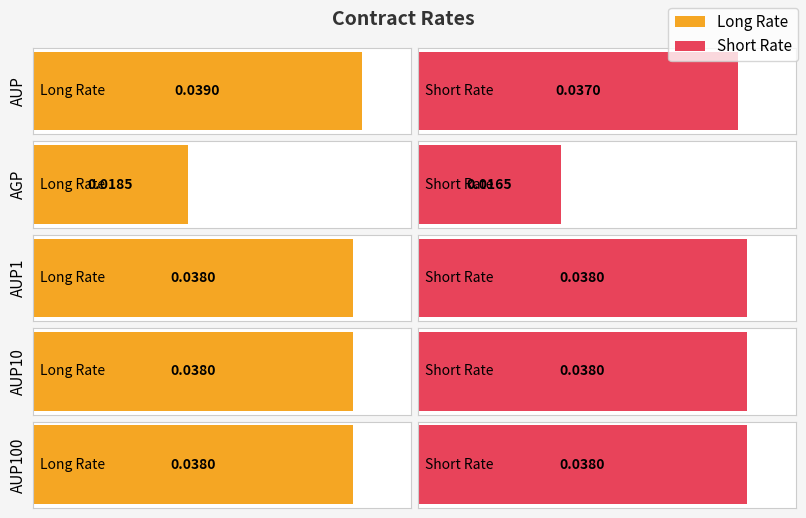

List the series in order of their peak value, highest first.

Long Rate, Short Rate